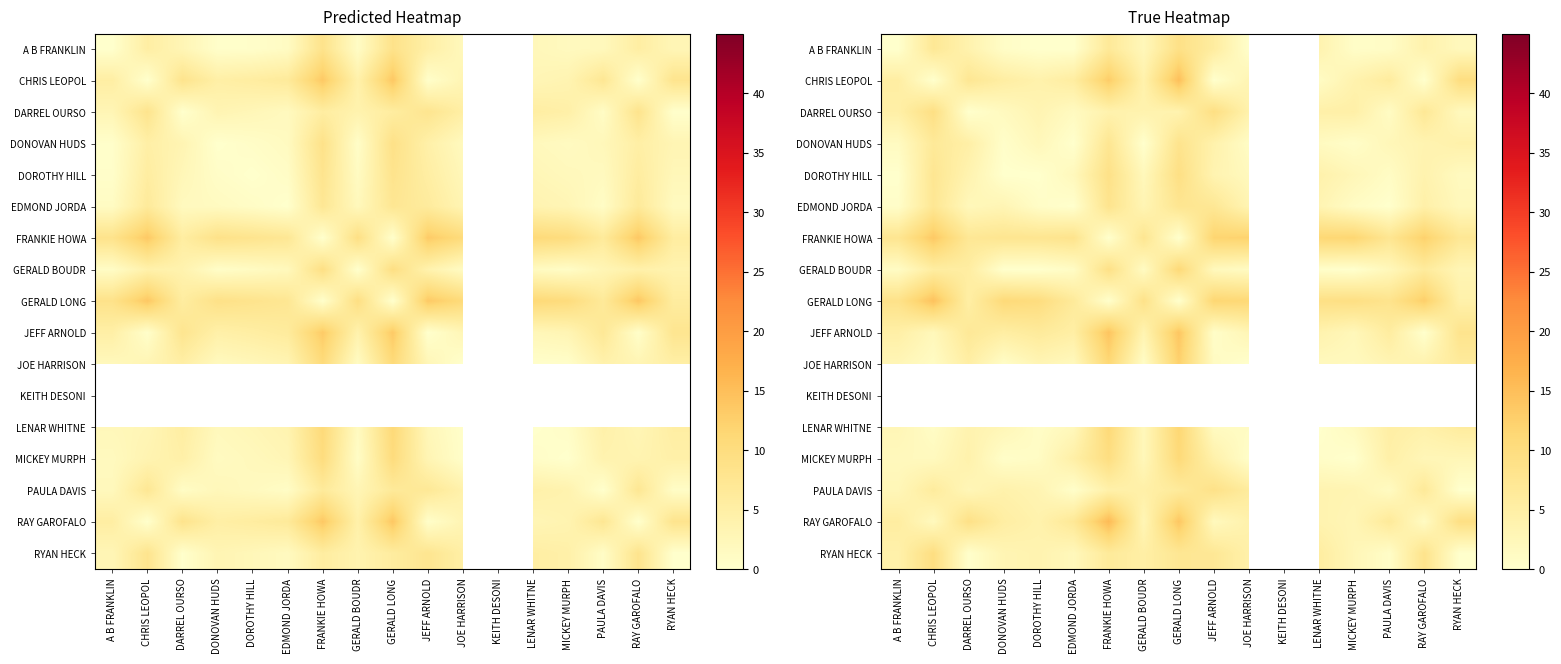

What is the highest value of the LENAR WHITNE series?

11.5